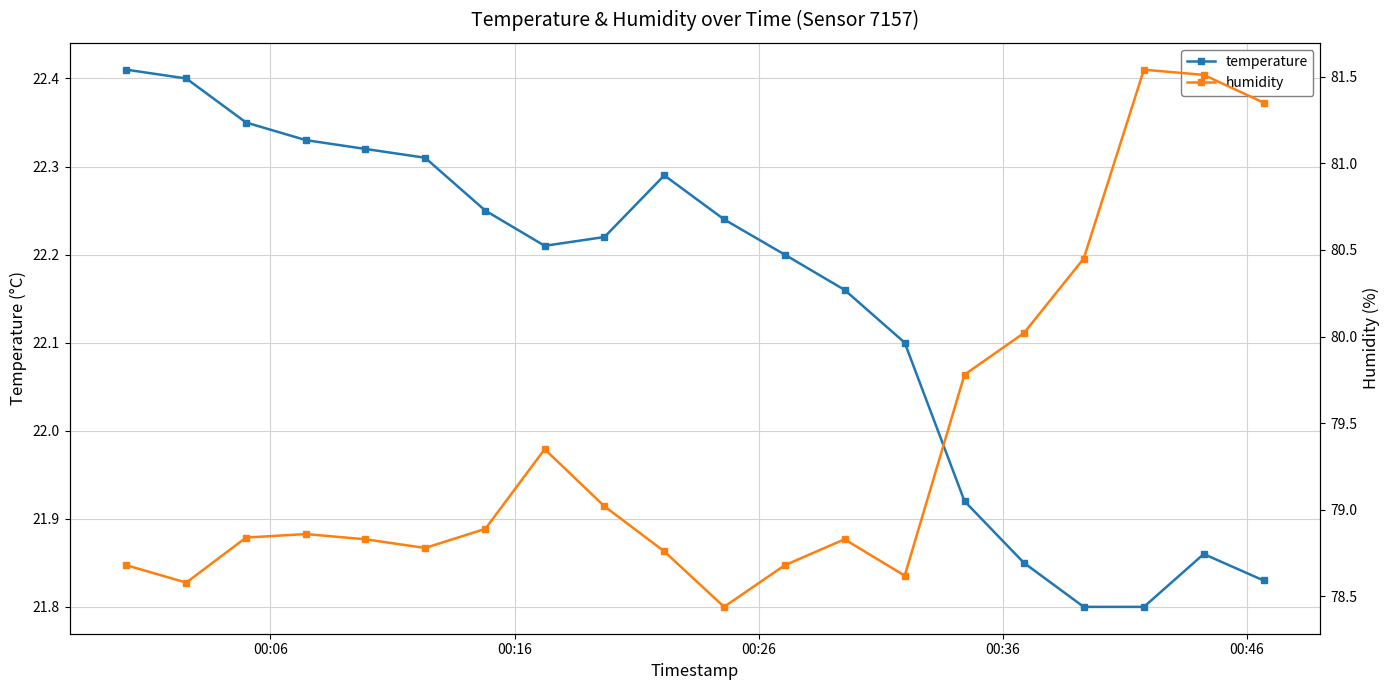

What is the highest value of the humidity series?

81.5